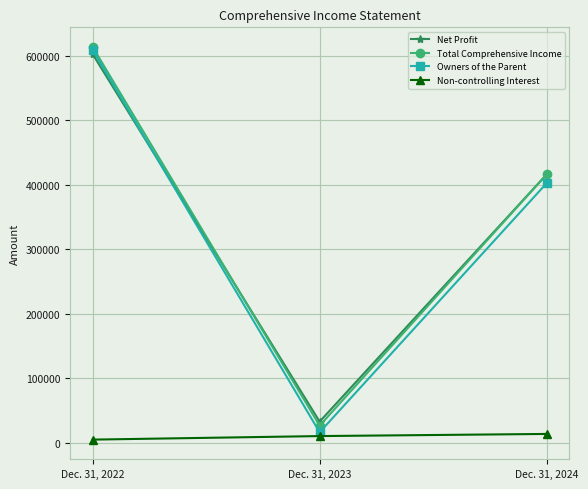

Which label corresponds to the largest value in the chart?

Dec. 31, 2022